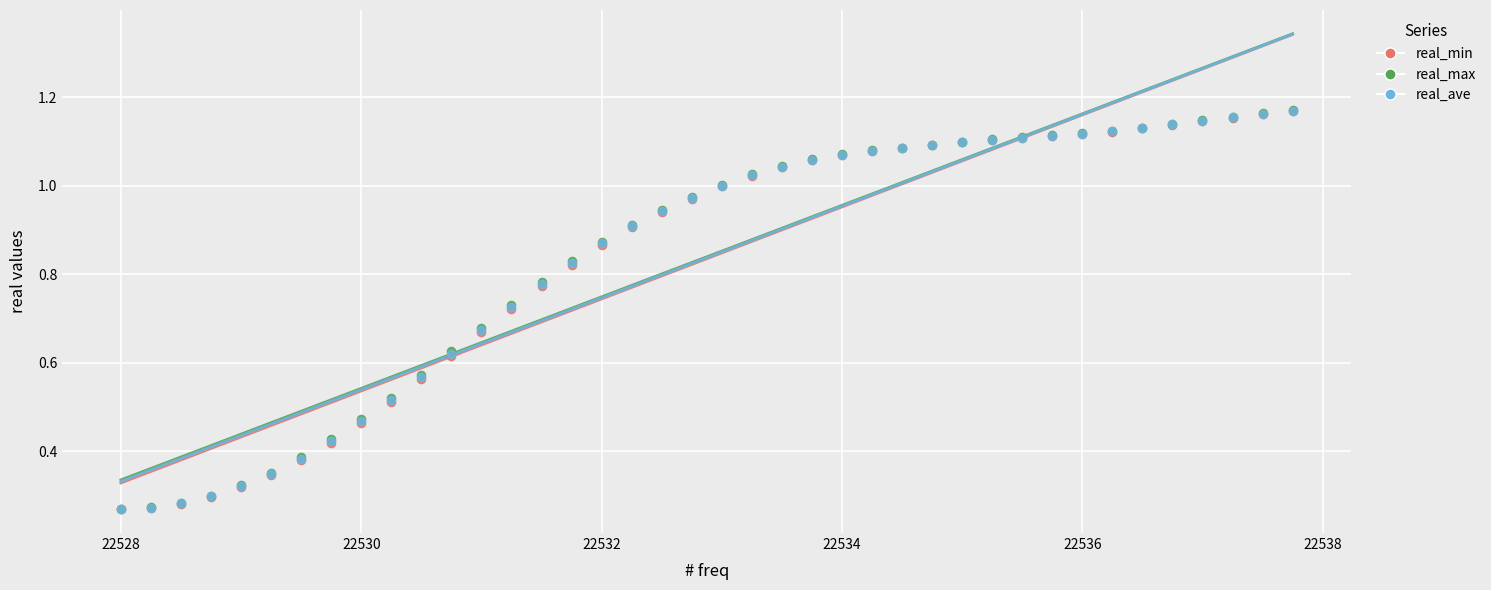

What are all the series names shown in the legend?

real_min, real_max, real_ave